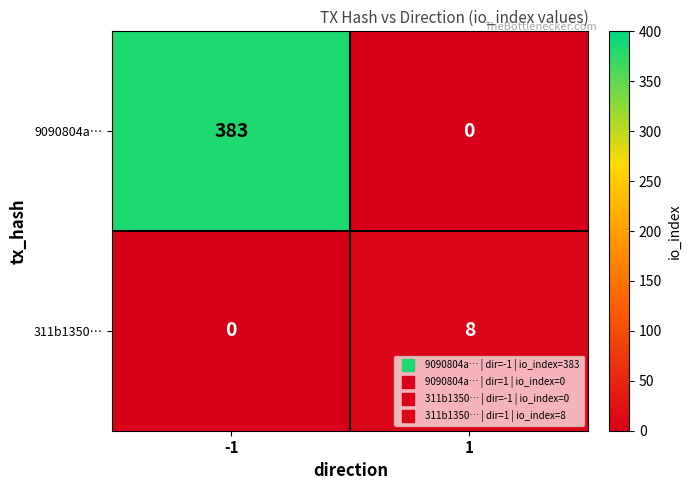

What is the sum of the 9090804a… values at -1 and 1?

383